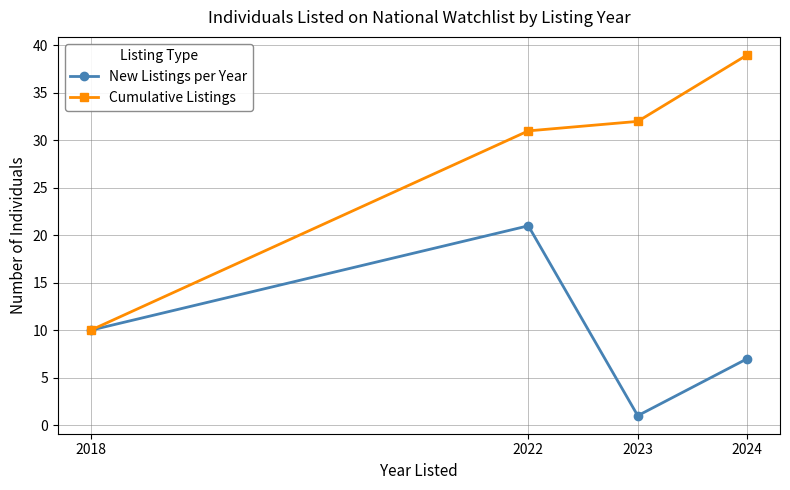

Reading left to right, extract all data points from this chart.

New Listings per Year: 2018=10	2022=21	2023=1	2024=7
Cumulative Listings: 2018=10	2022=31	2023=32	2024=39